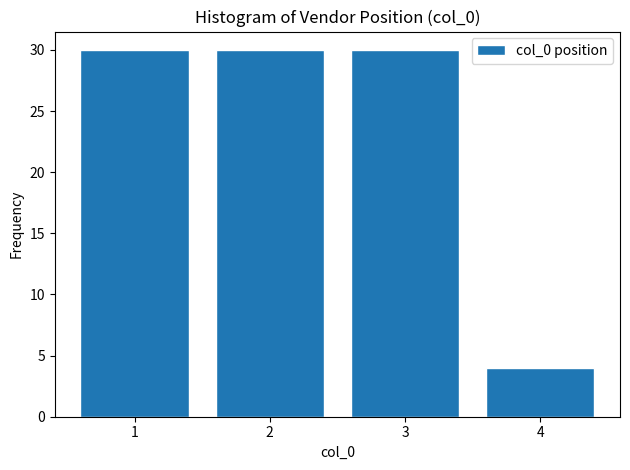

How tall is the bar that spans 2.5 to 3.5 on the x-axis? The values are not printed on the chart, so give them approximately, as read against the axis.

30